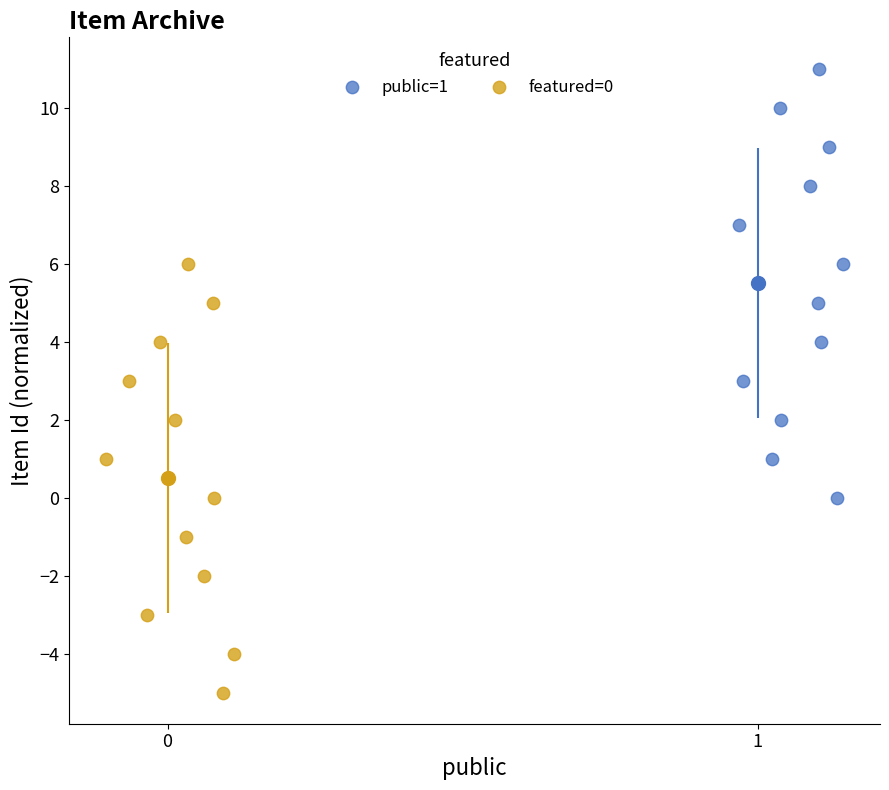

Which series reaches the maximum Y coordinate?

public=1